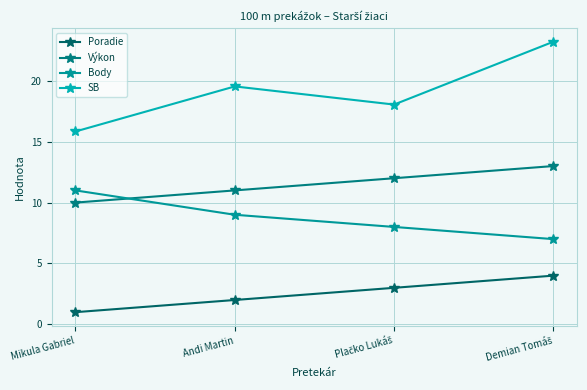

Count the number of categories in the chart.

4